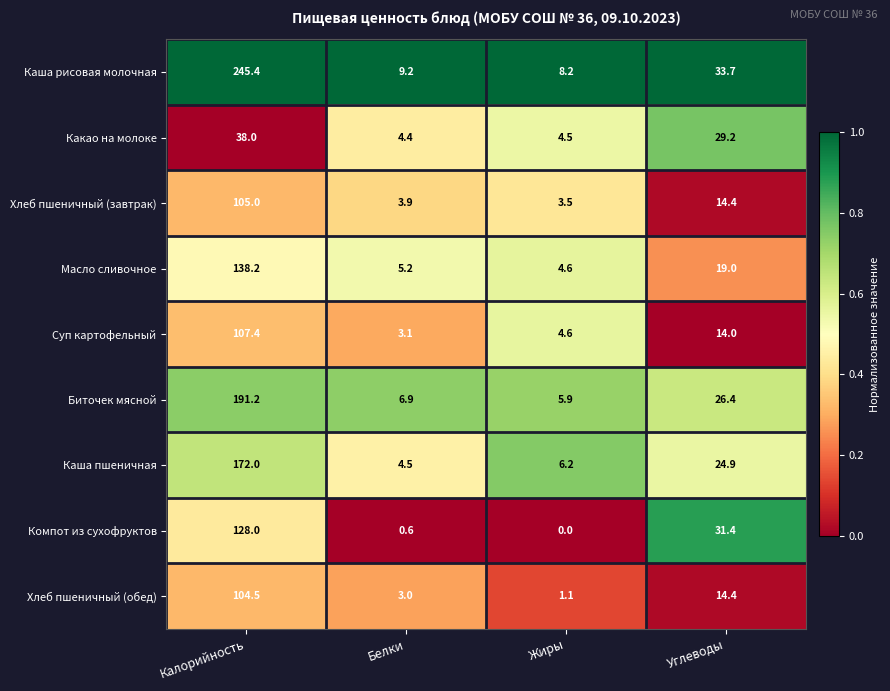

Between Белки and Жиры, which series saw the biggest shift?

Хлеб пшеничный (обед)